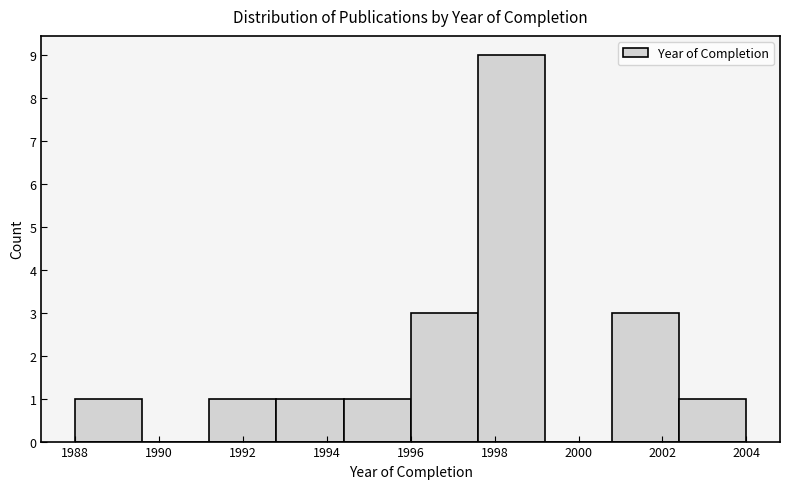

Reading left to right, list every bar in this chart as the range it spans on the x-axis followed by its height. The values are not printed on the chart, so give them approximately, as read against the axis.

1988.0 to 1989.6: 1
1989.6 to 1991.2: 0
1991.2 to 1992.8: 1
1992.8 to 1994.4: 1
1994.4 to 1996.0: 1
1996.0 to 1997.6: 3
1997.6 to 1999.2: 9
1999.2 to 2000.8: 0
2000.8 to 2002.4: 3
2002.4 to 2004.0: 1